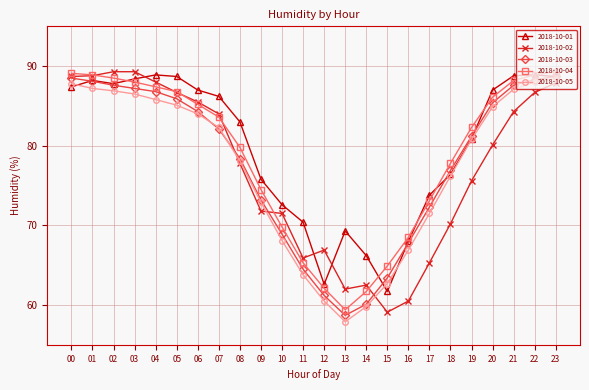

What is the value of the 2018-10-01 point at the 3rd from the left?

87.8